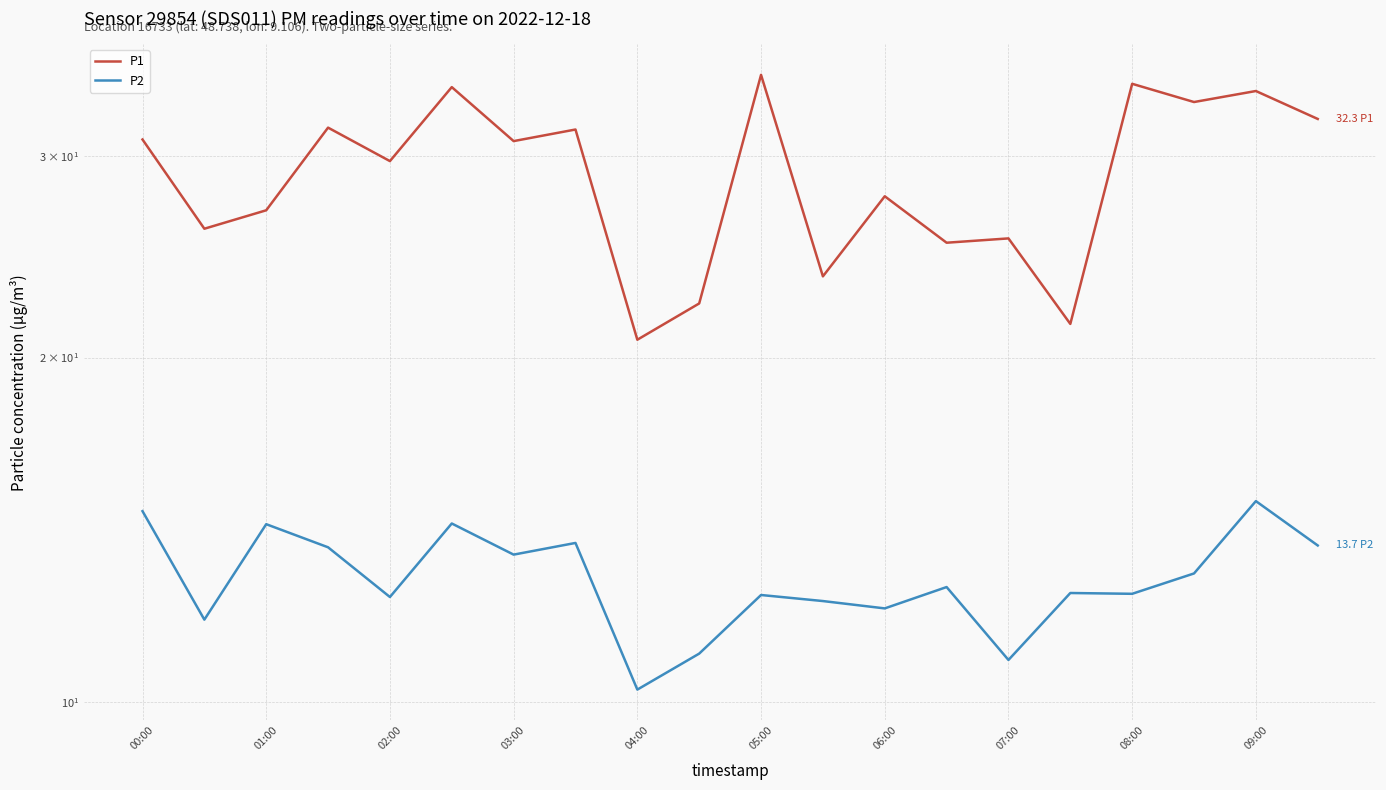

Reading right to left, list all the values displayed in this chart.

P1: 32.3	34.2	33.5	34.7	21.4	25.4	25.2	27.7	23.6	35.3	22.3	20.7	31.6	30.9	34.5	29.7	31.8	26.9	25.9	31.0
P2: 13.7	15.0	12.9	12.4	12.4	10.9	12.6	12.1	12.2	12.4	11.0	10.2	13.8	13.4	14.3	12.3	13.7	14.3	11.8	14.7